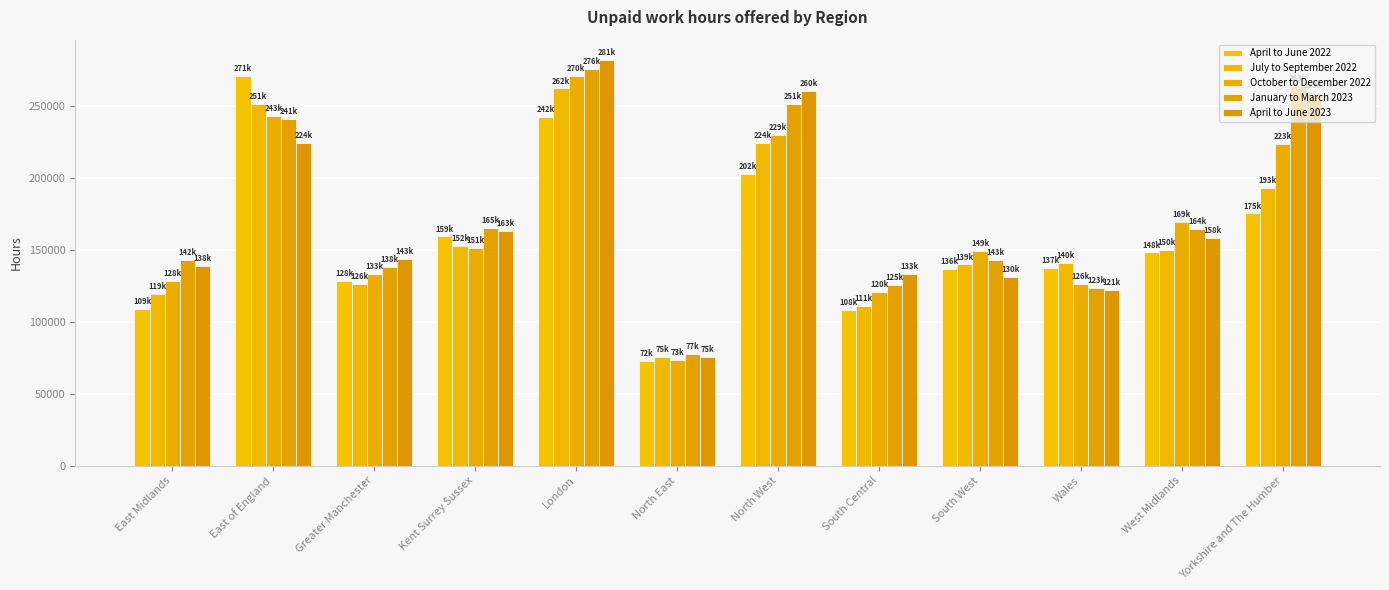

Which series has the largest total across all categories?

January to March 2023